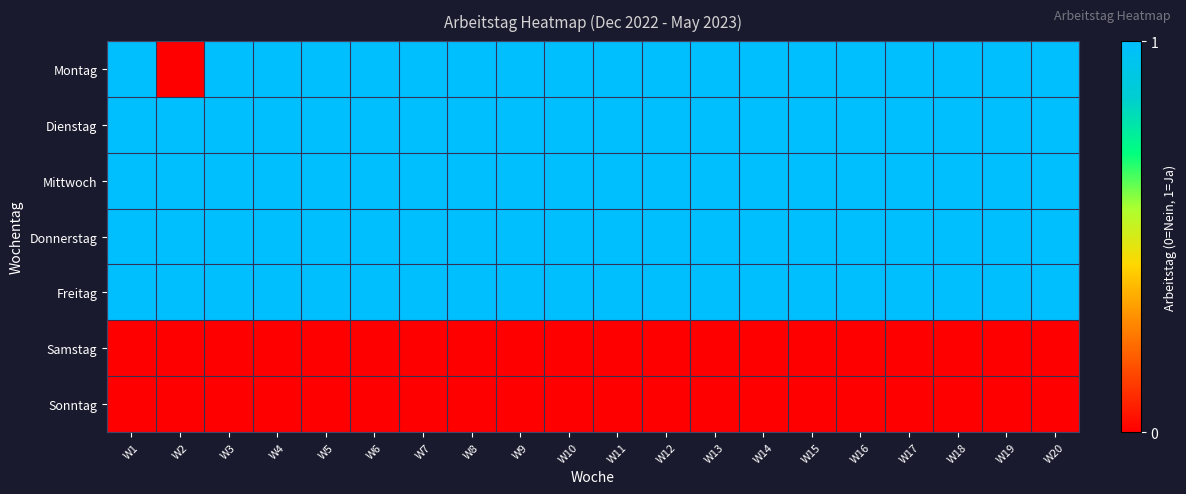

Which series changed the most between W2 and W8?

Montag